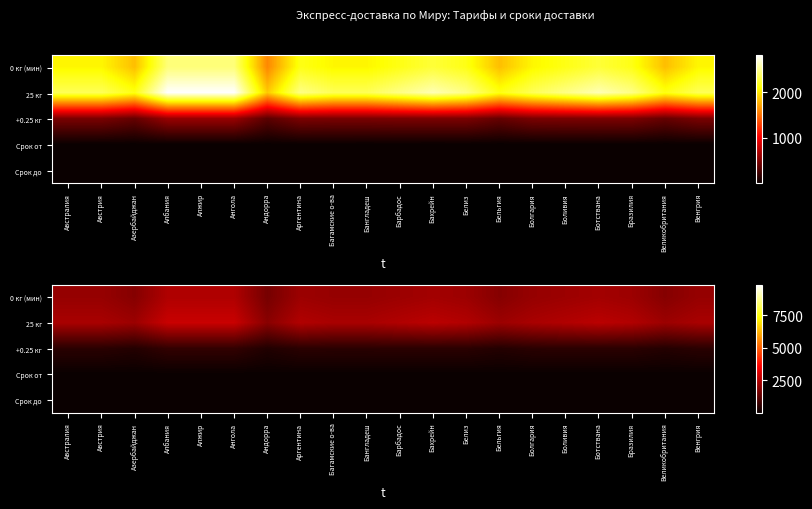

True or false: 0 кг (мин) has a value of 1831 at Бельгия.

True